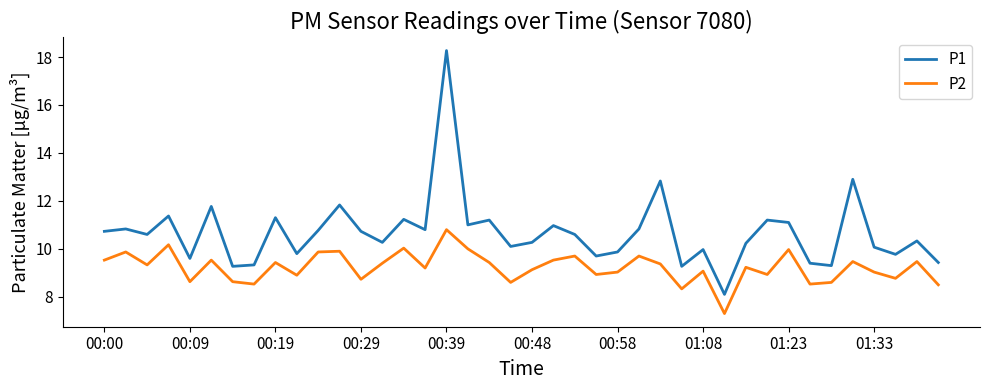

True or false: P1 and P2 intersect in this chart.

False